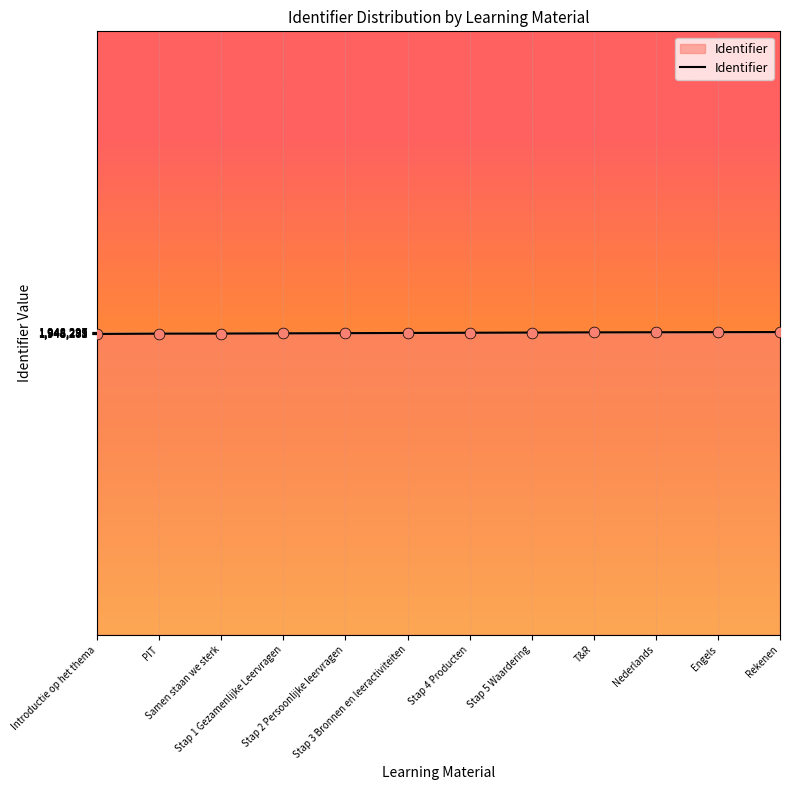

What is the minimum value shown in the chart?

1948278